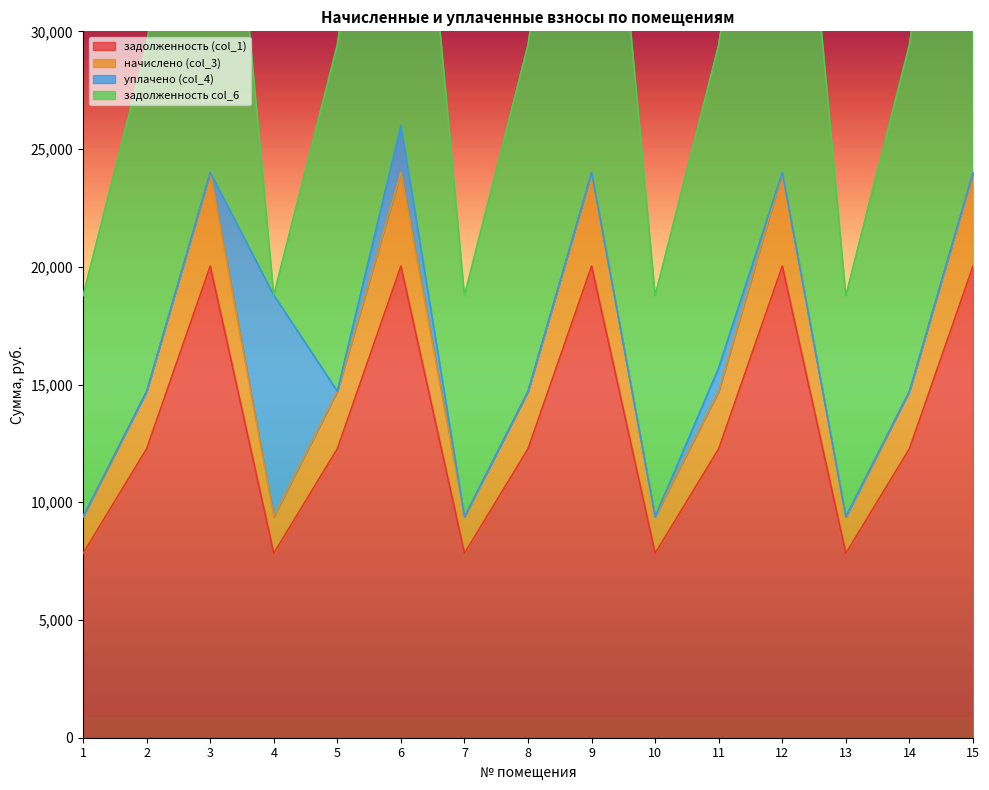

At which category does the chart reach its peak across all series?

3